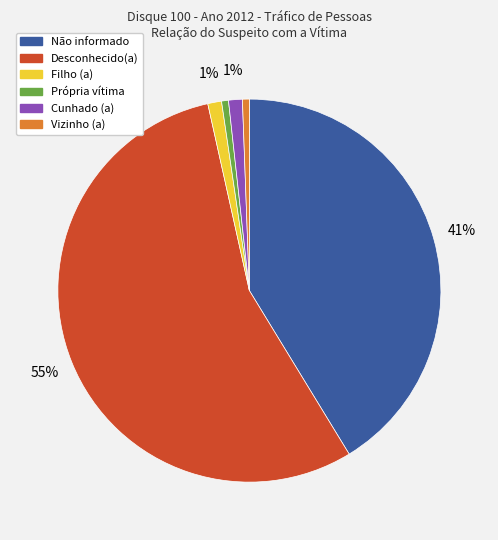

Between Desconhecido(a) and Cunhado (a), which is larger?

Desconhecido(a)